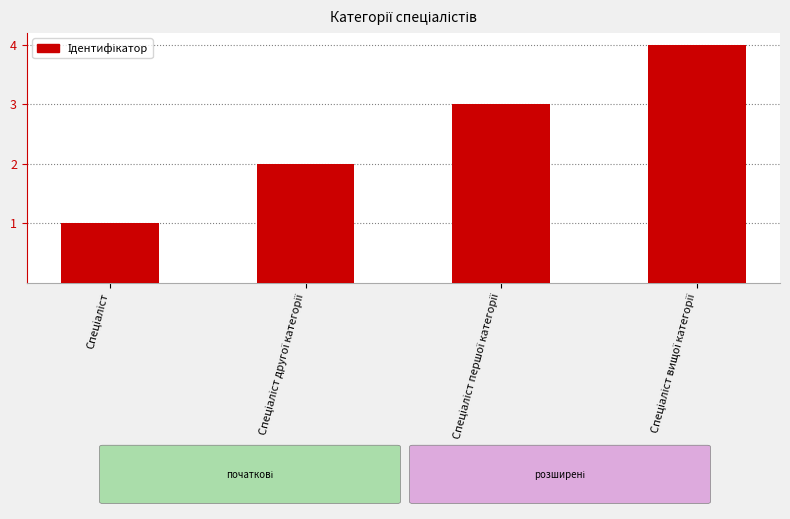

What is the sum of all values?

10